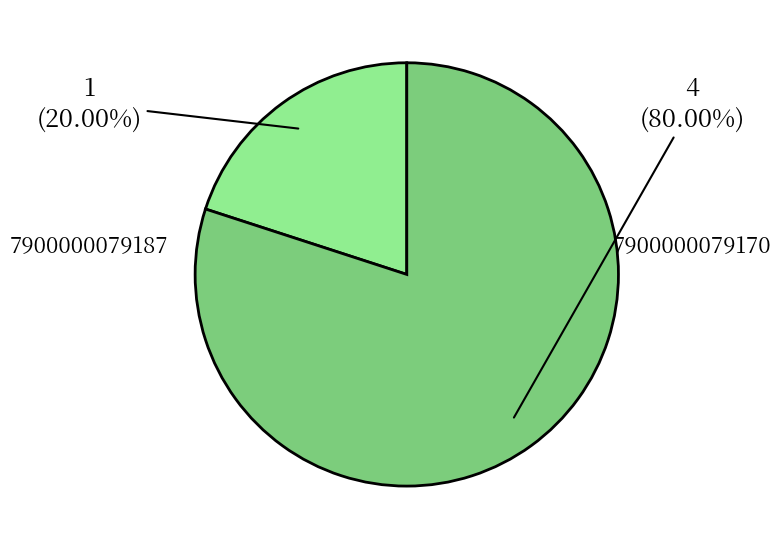

What is the smallest slice in the pie chart?

7900000079187